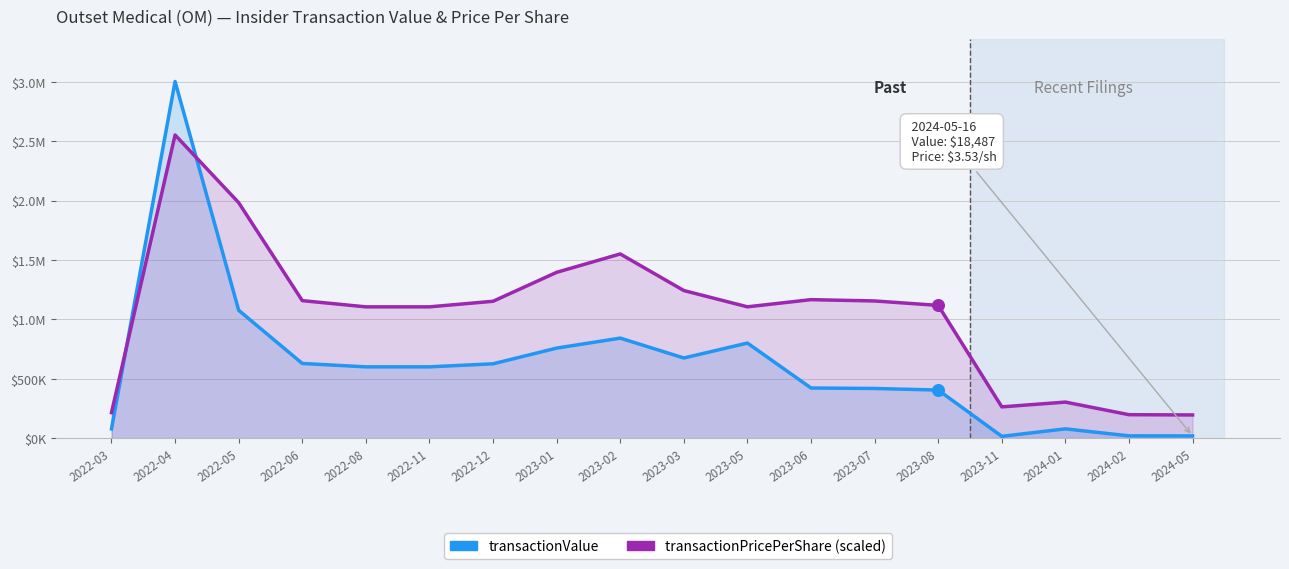

What is the total value across all series at 2023-11?

278102.7